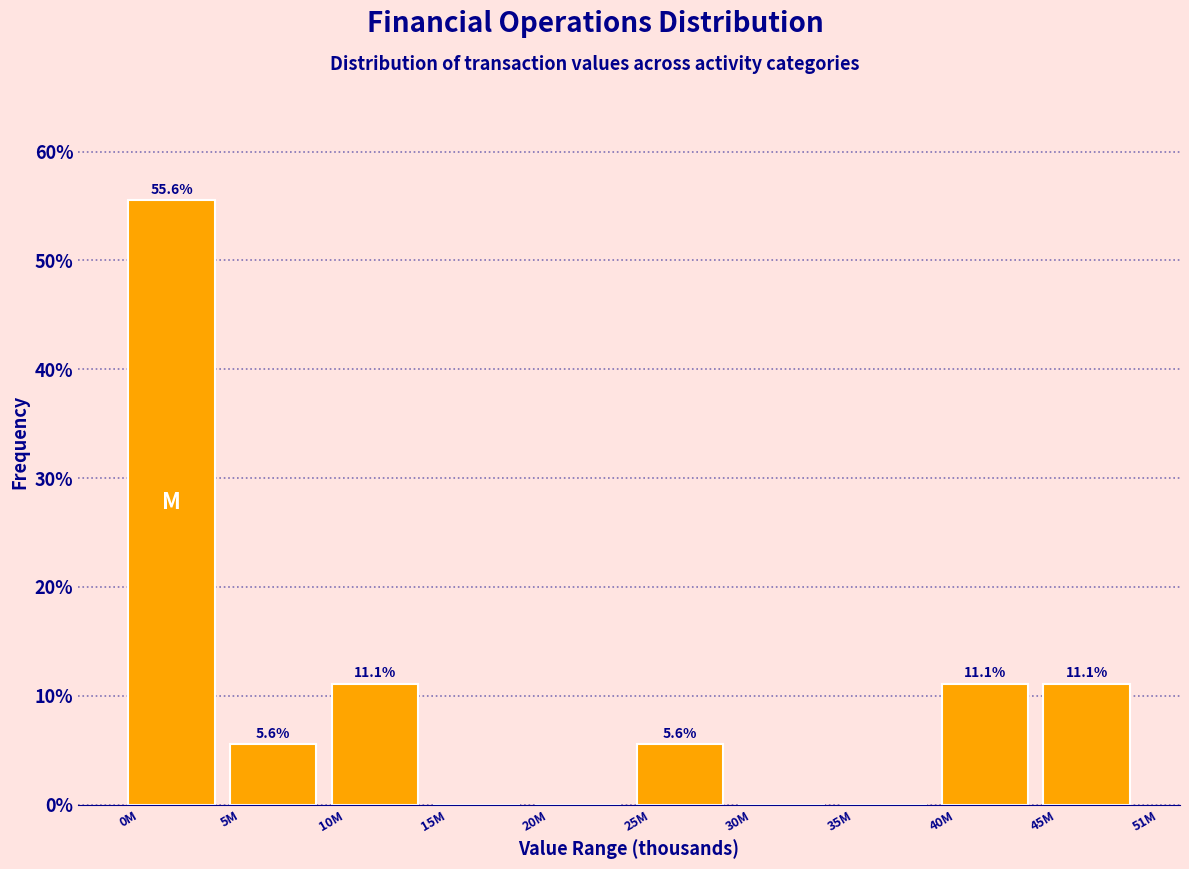

Reading left to right, extract all data points from this chart.

0M=55.6	5M=5.6	10M=11.1	15M=0.0	20M=0.0	25M=5.6	30M=0.0	35M=0.0	40M=11.1	45M=11.1